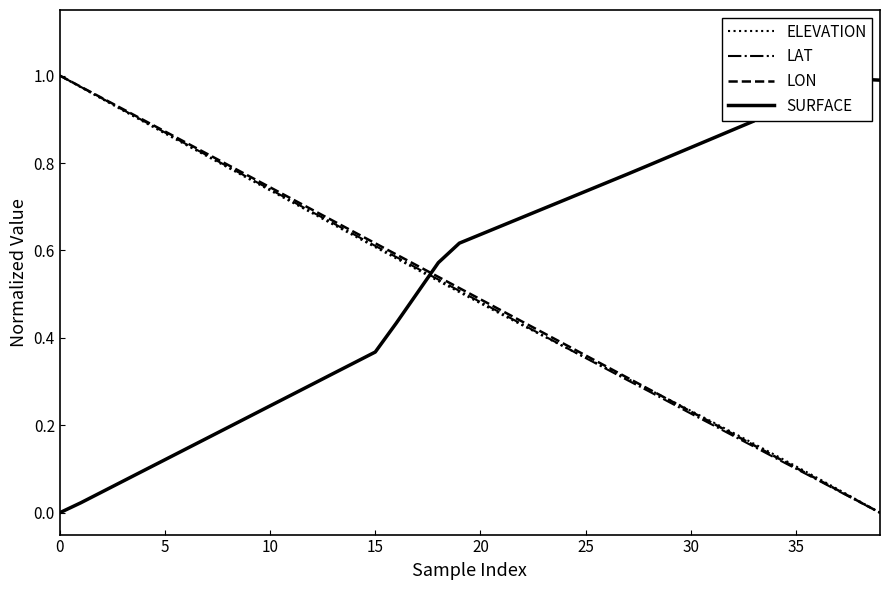

Which series changed the most between 22 and 32?

LON